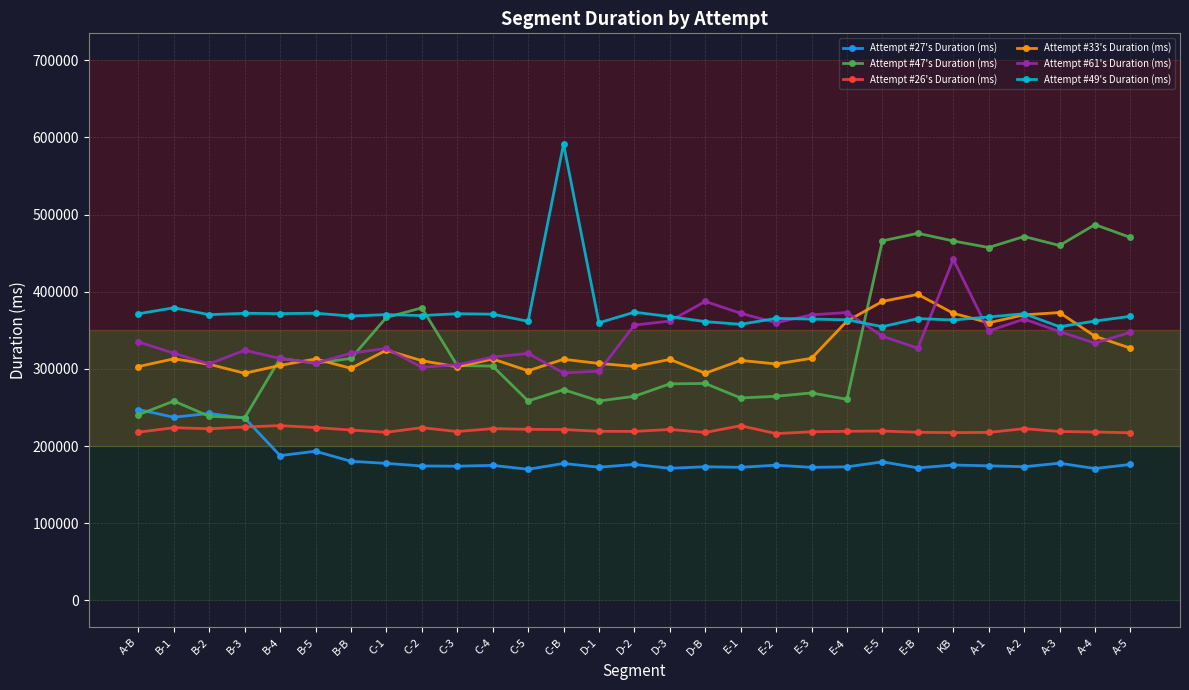

What are all the series names shown in the legend?

Attempt #27's Duration (ms), Attempt #47's Duration (ms), Attempt #26's Duration (ms), Attempt #33's Duration (ms), Attempt #61's Duration (ms), Attempt #49's Duration (ms)